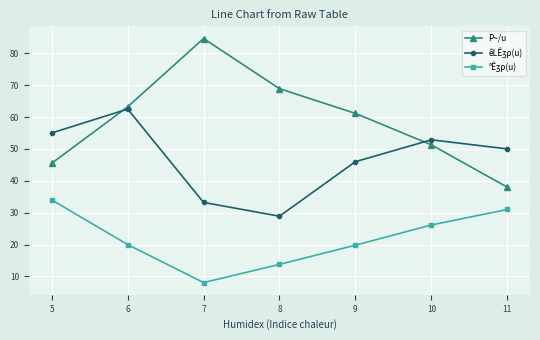

What is the approximate value of P~/u at 9?

61.1